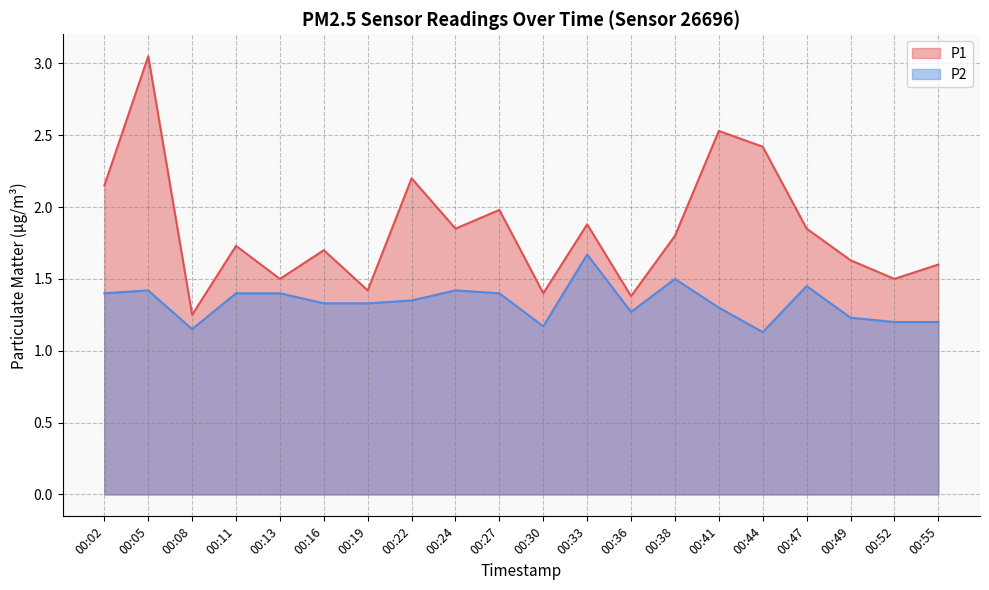

Does the chart have visible grid lines?

Yes